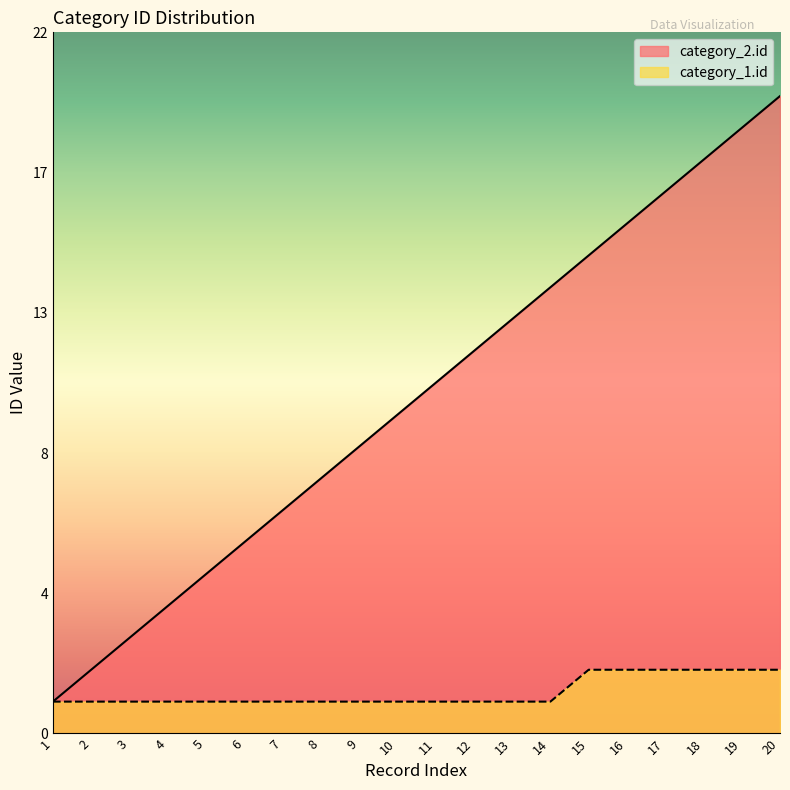

Reading left to right, transcribe all the data shown in this chart.

category_2.id: 1=1	2=2	3=3	4=4	5=5	6=6	7=7	8=8	9=9	10=10	11=11	12=12	13=13	14=14	15=15	16=16	17=17	18=18	19=19	20=20
category_1.id: 1=1	2=1	3=1	4=1	5=1	6=1	7=1	8=1	9=1	10=1	11=1	12=1	13=1	14=1	15=2	16=2	17=2	18=2	19=2	20=2